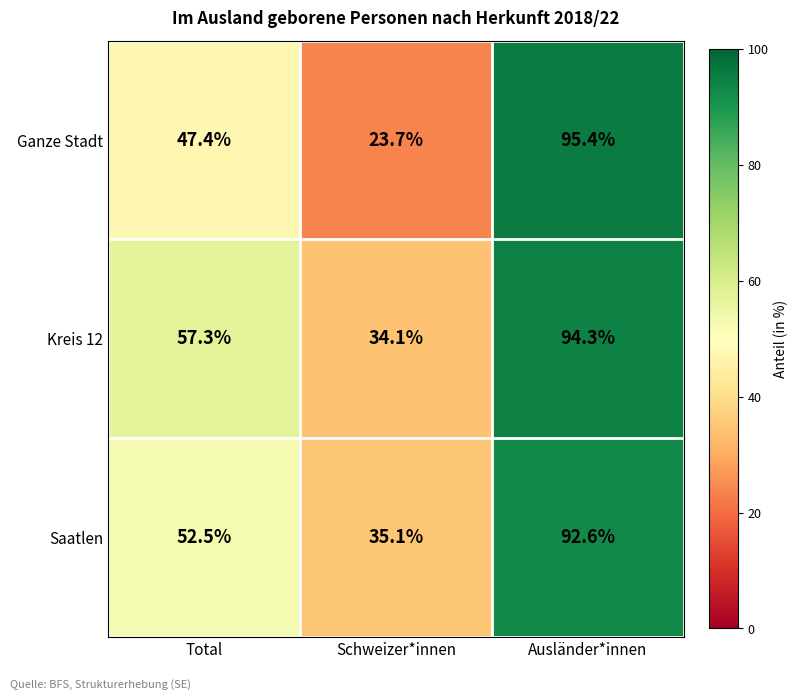

What is the average value of the Ganze Stadt series?

55.5